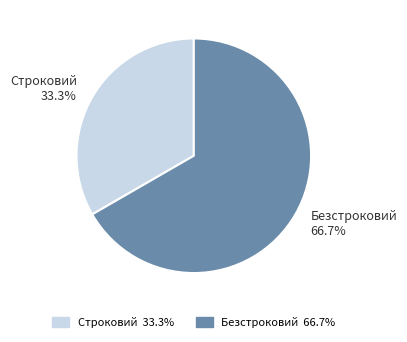

Is there a majority slice in this chart?

Yes